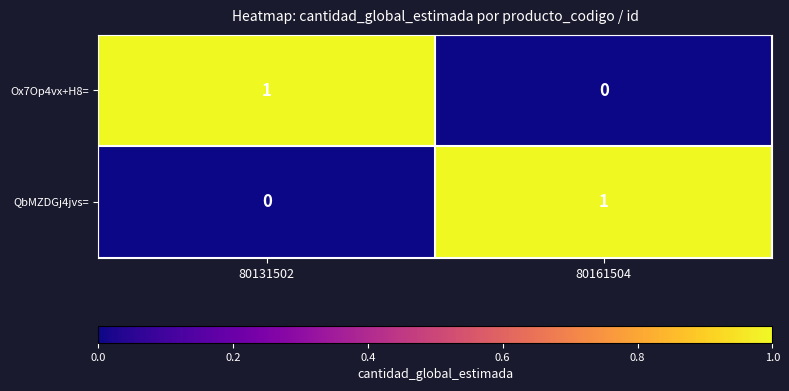

Rank the series at 80131502 from lowest to highest value.

QbMZDGj4jvs=, Ox7Op4vx+H8=